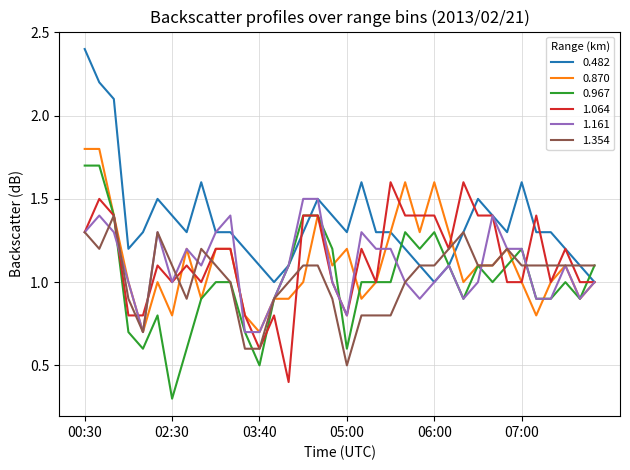

What is the highest value of the 1.161 series?

1.5